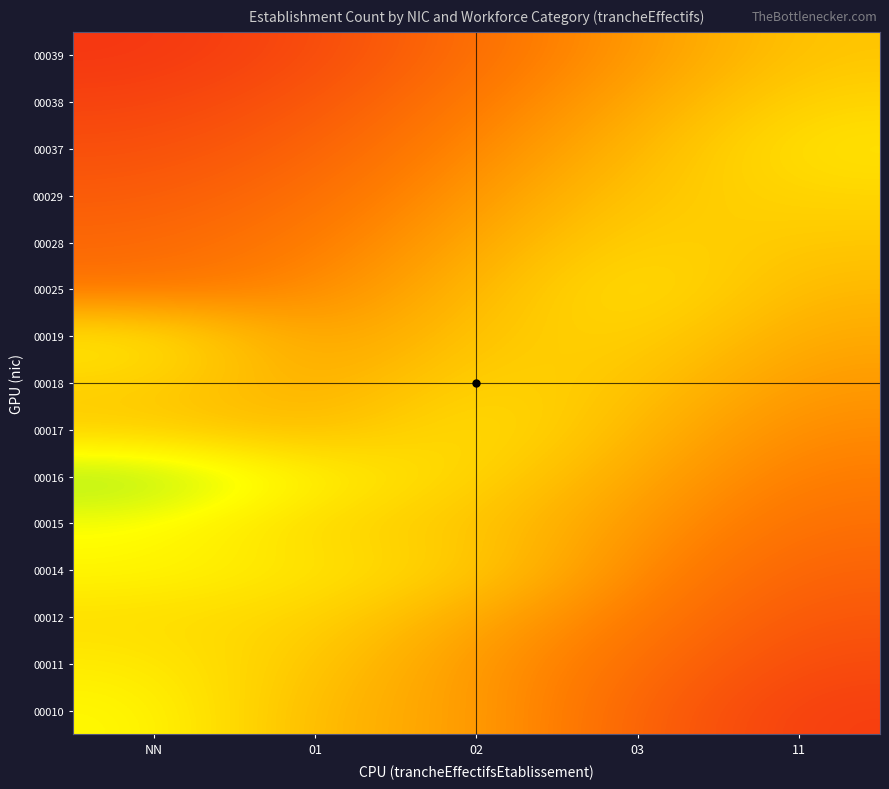

At 03, list the series in order from smallest to largest.

00010, 00011, 00012, 00014, 00039, 00015, 00038, 00016, 00037, 00017, 00018, 00029, 00019, 00028, 00025